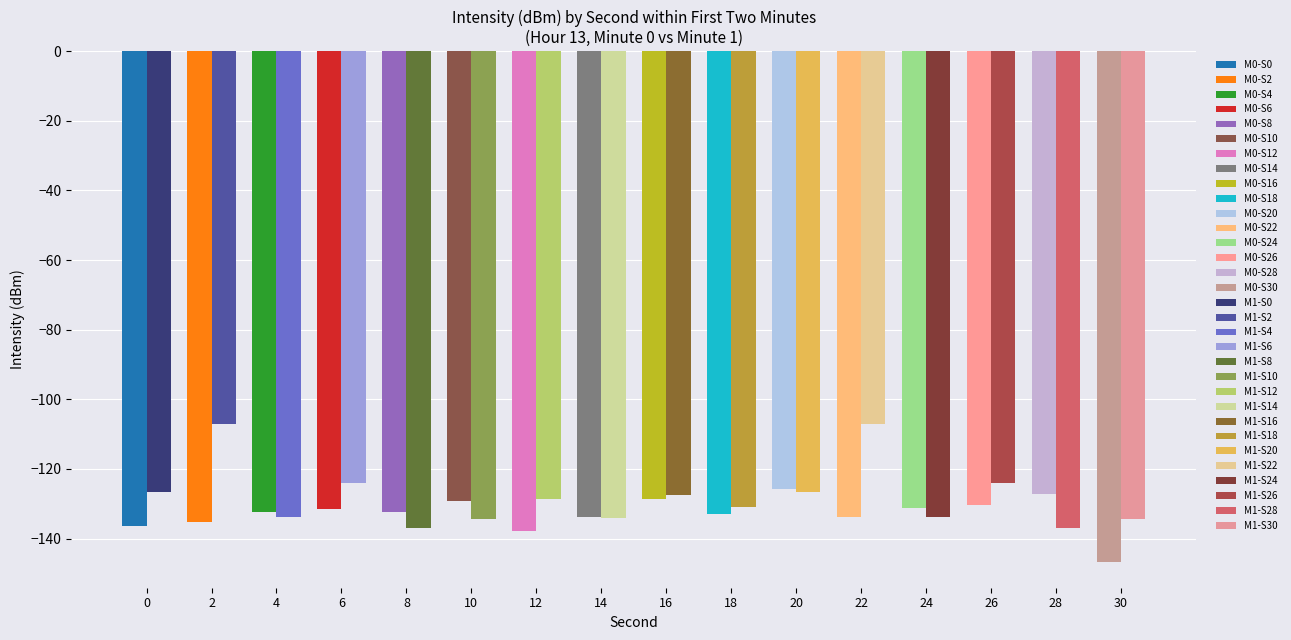

List the series in order of their peak value, lowest first.

minute 0, minute 1